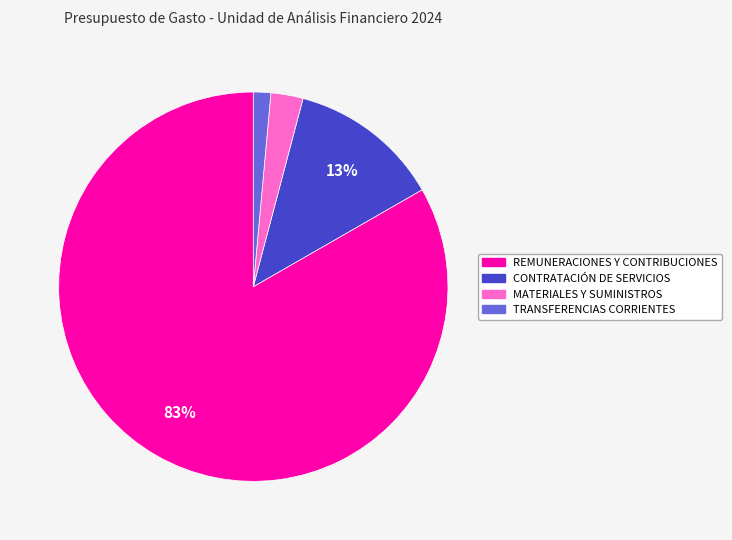

Combined, do MATERIALES Y SUMINISTROS and CONTRATACIÓN DE SERVICIOS account for over 50%?

No